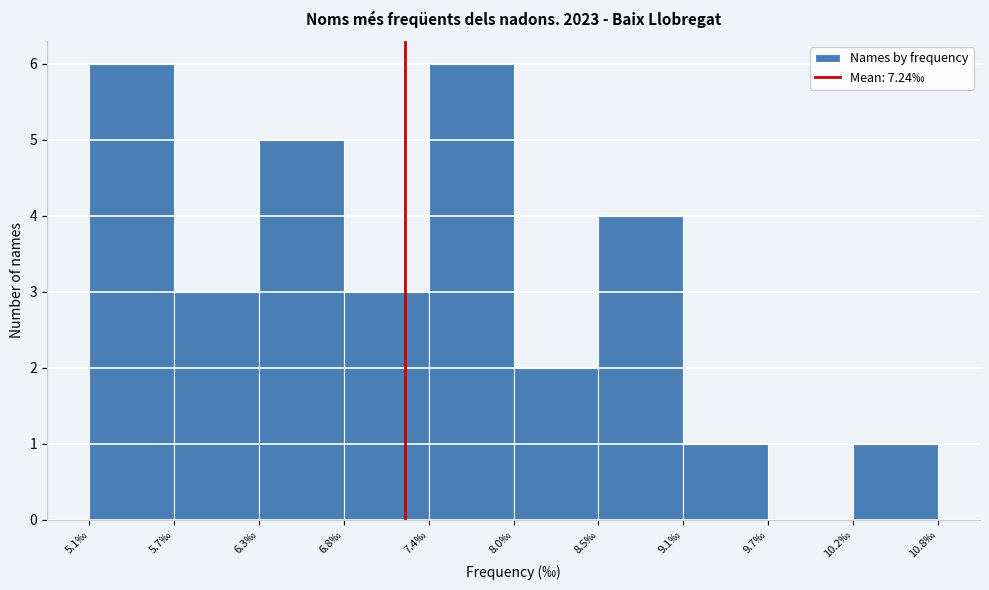

Reading left to right, transcribe this chart: for each bar, give the range it covers on the x-axis and its height. Neither the bar edges nor the heights are printed on the chart, so give them approximately, as read against the axes.

5.1 to 5.7: 6
5.7 to 6.3: 3
6.3 to 6.8: 5
6.8 to 7.4: 3
7.4 to 8.0: 6
8.0 to 8.5: 2
8.5 to 9.1: 4
9.1 to 9.7: 1
9.7 to 10.2: 0
10.2 to 10.8: 1